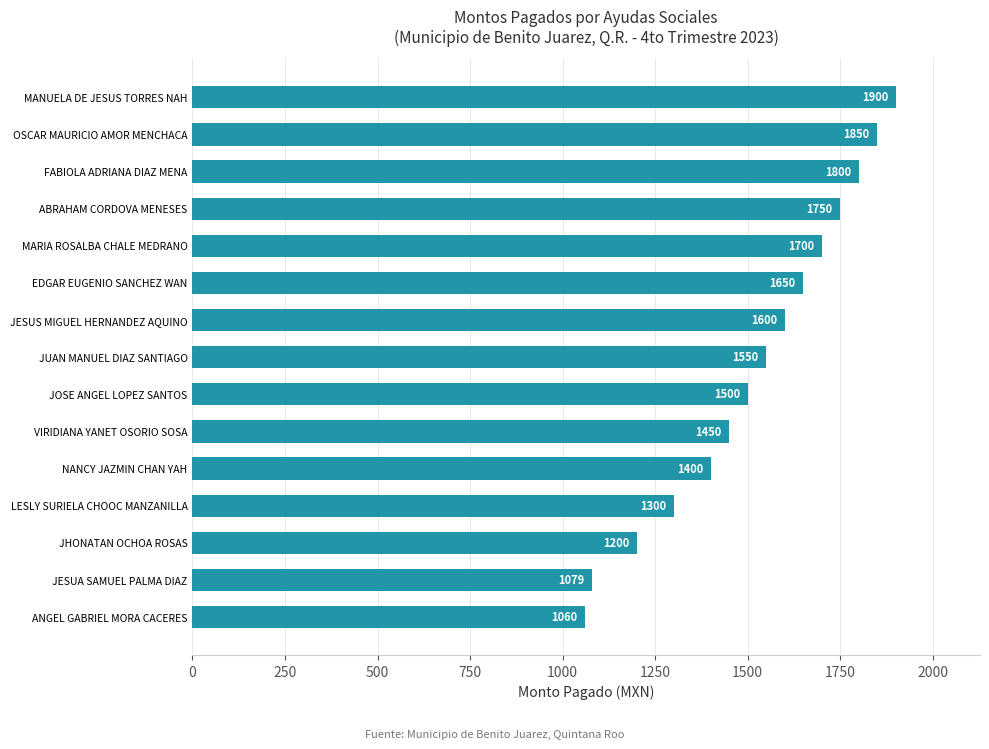

How many values are below 1550?

7